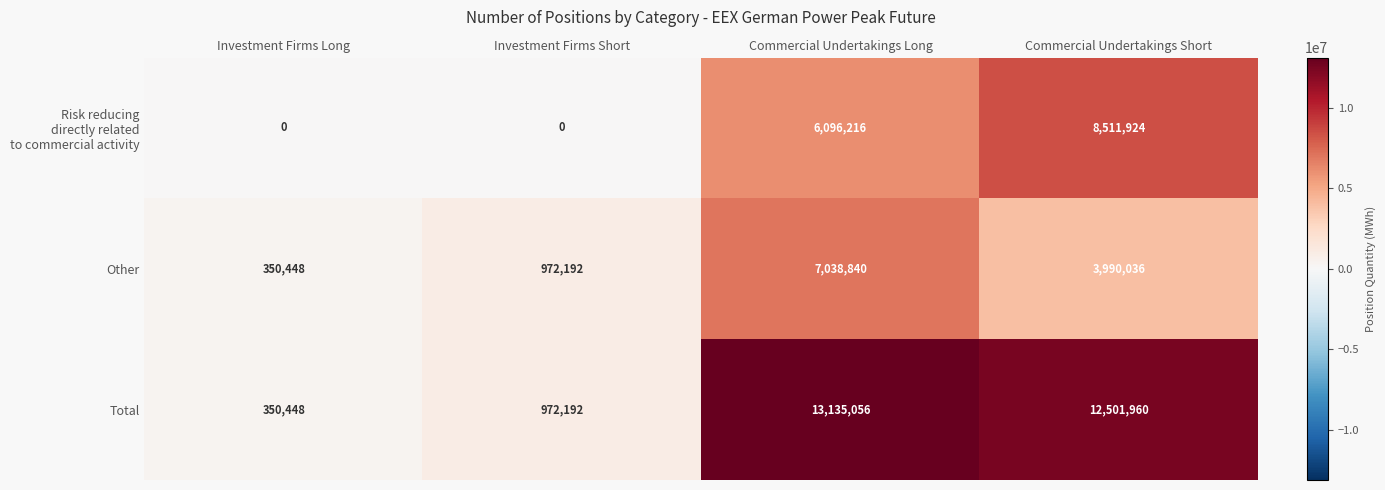

What is the total value across all series at Commercial Undertakings Long?

26270112